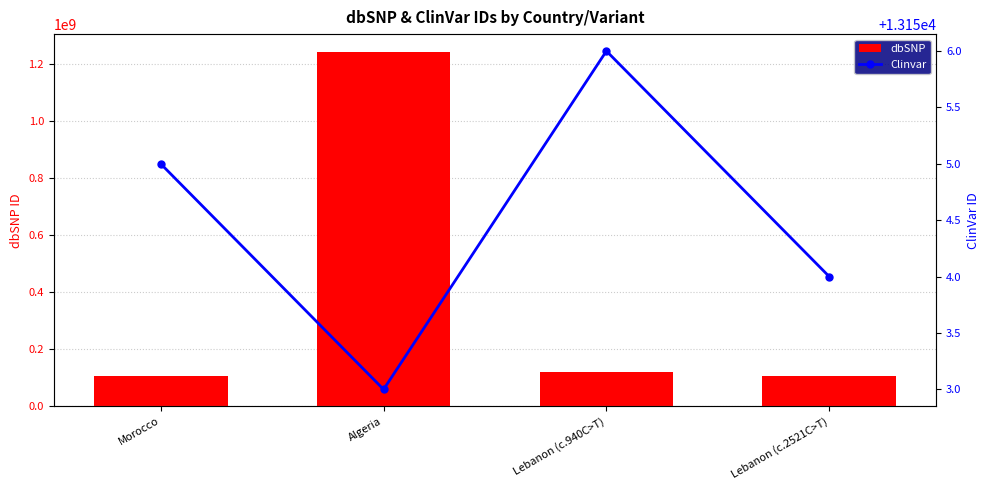

What is the label of the 2nd bar from the left?

Algeria